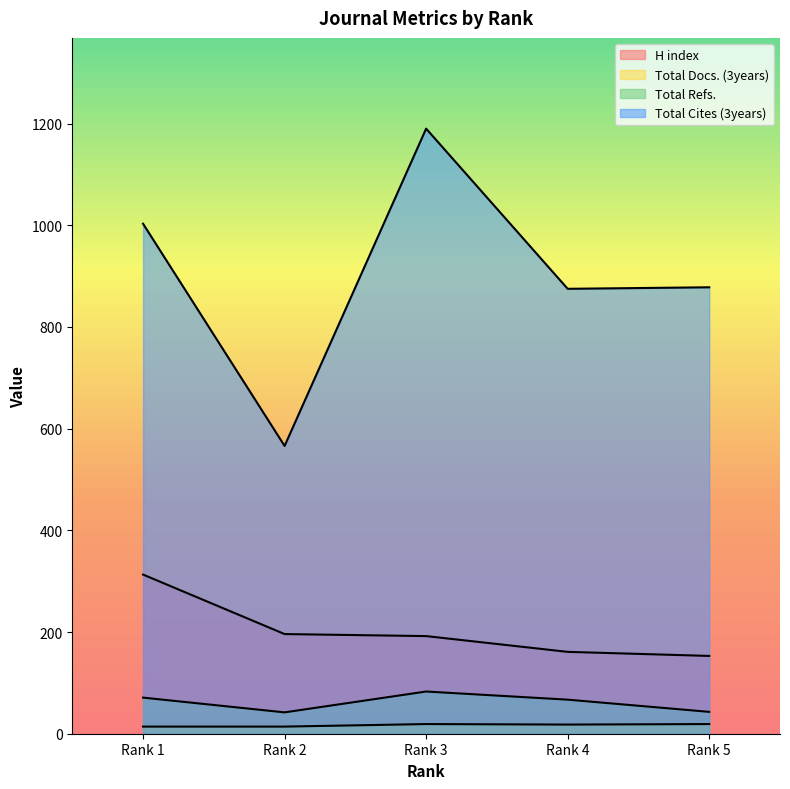

Reading left to right, list all the values displayed in this chart.

H index: 313	196	192	161	153
Total Docs. (3years): 14	14	19	18	19
Total Refs.: 71	42	83	67	43
Total Cites (3years): 1003	566	1190	875	878